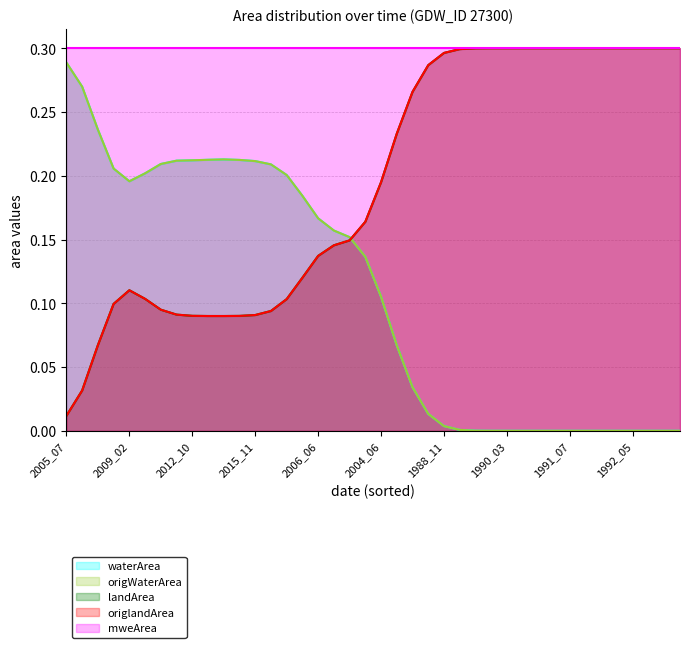

In waterArea, how many points are lower than both neighbors (excluding endpoints)?

3